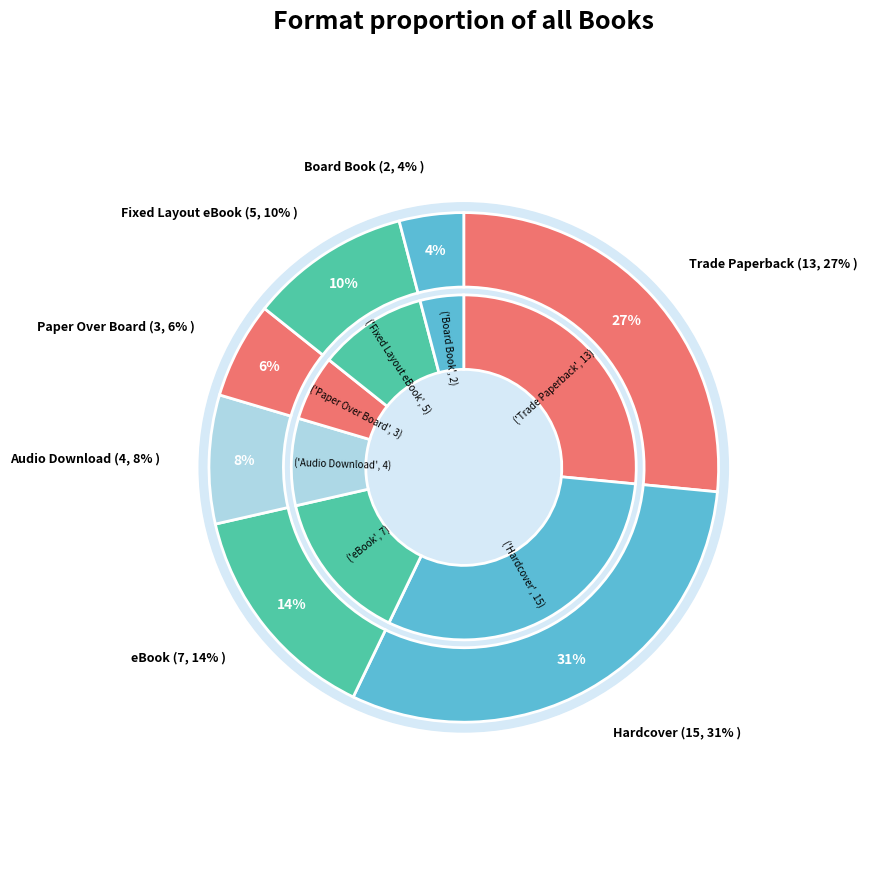

To the nearest percent, what is the difference between the largest and smallest slice percentages?

27%